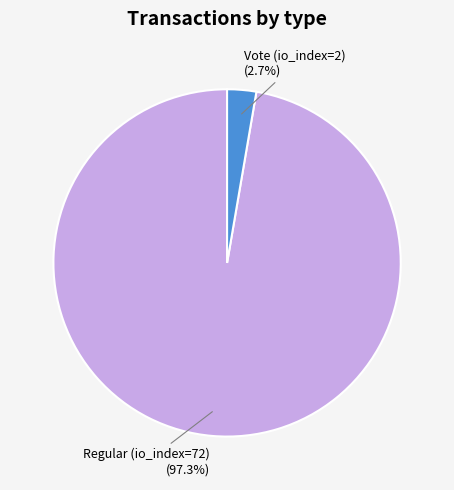

Is it true that Regular (io_index=72) is 97% of the pie?

True